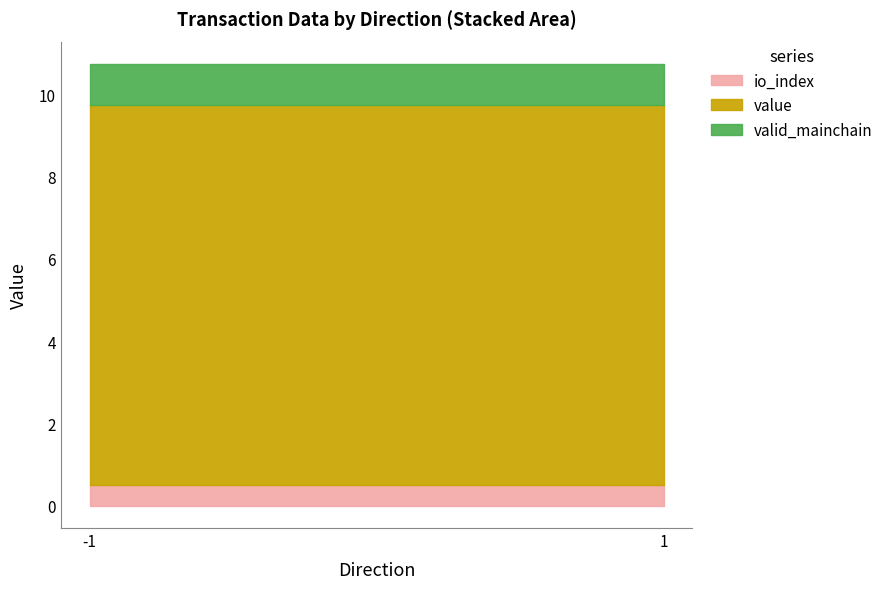

Which category has the lowest value in the value series?

-1